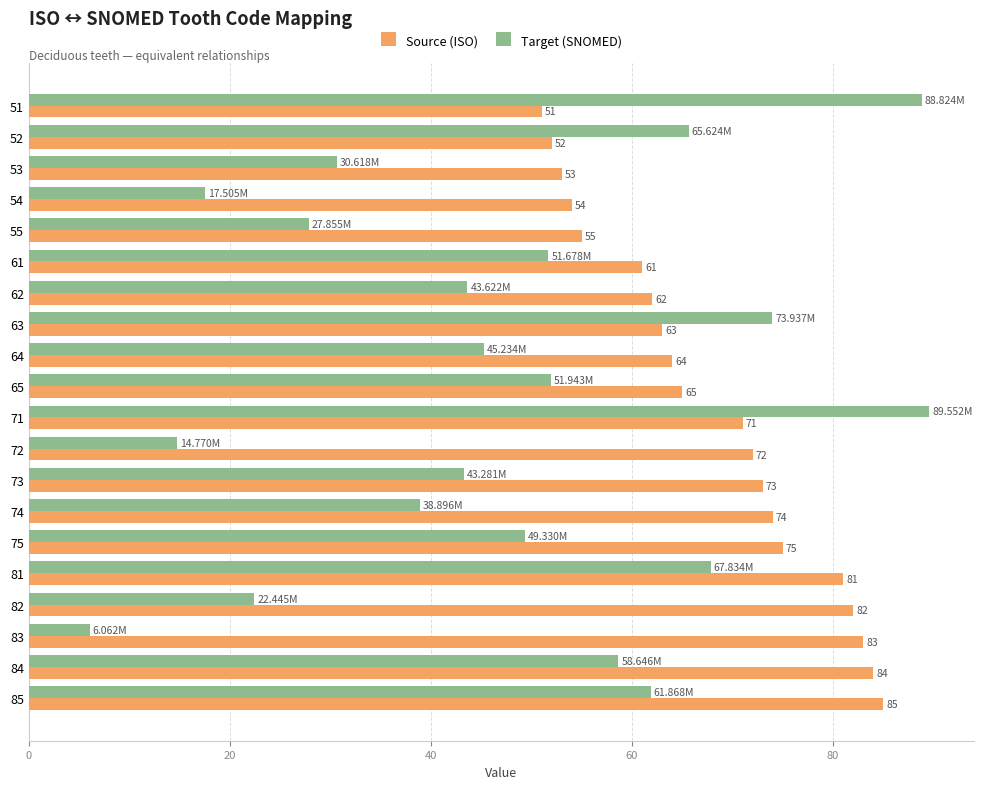

Which series changed the most between 82 and 85?

Target (SNOMED)